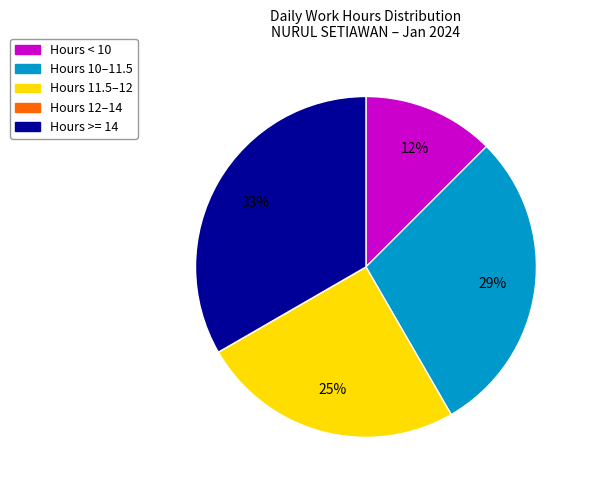

To the nearest percent, what is the difference between the largest and smallest slice percentages?

33%